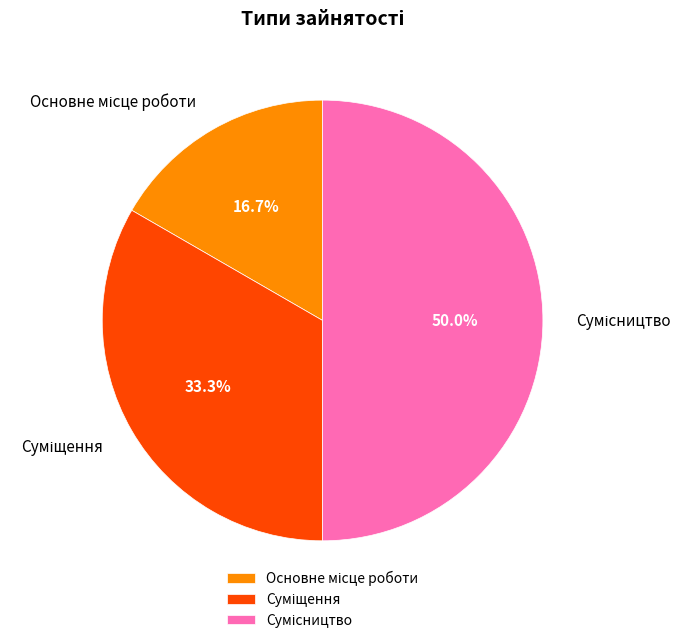

Count the number of slices in the pie.

3